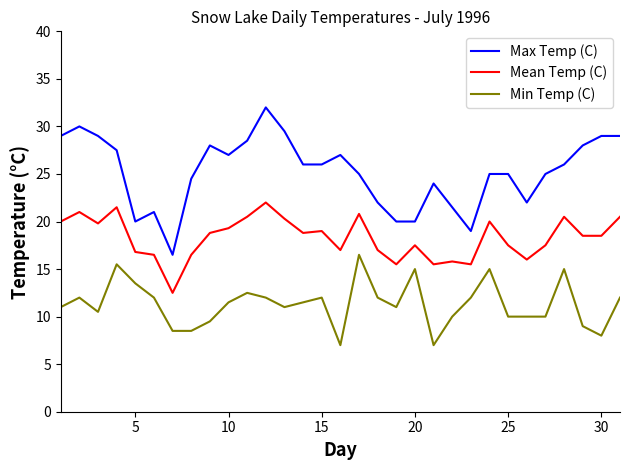

What is the minimum value shown in the chart?

7.0